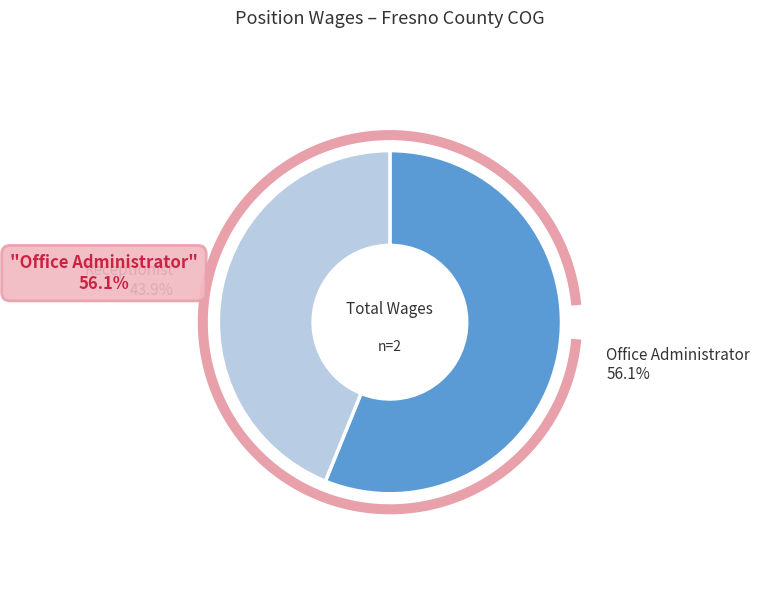

Combined, do Receptionist and Office Administrator account for over 50%?

Yes